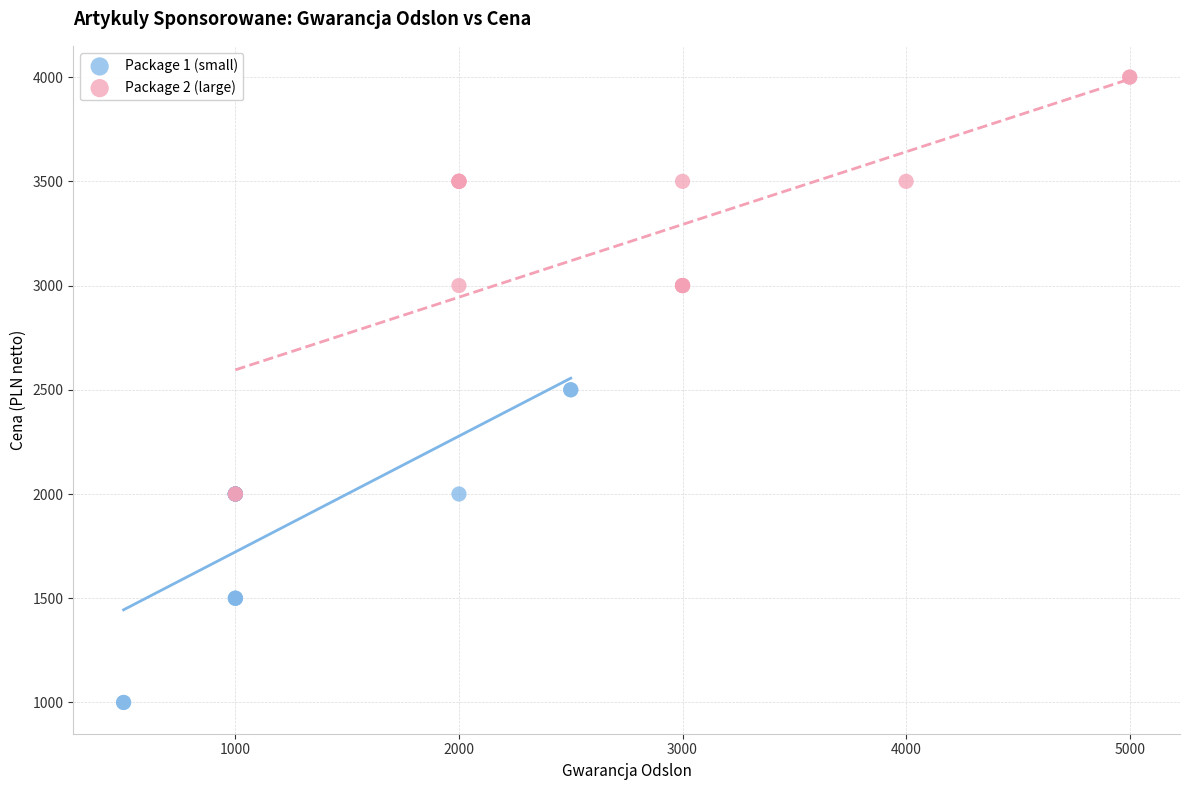

Which series has the largest Y range (max minus min)?

Package 2 (large)